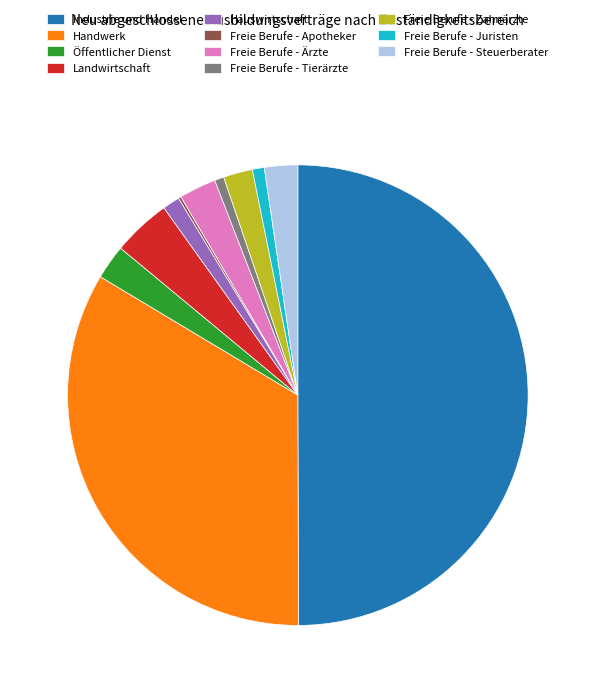

Which category has the biggest portion of the pie?

Industrie und Handel